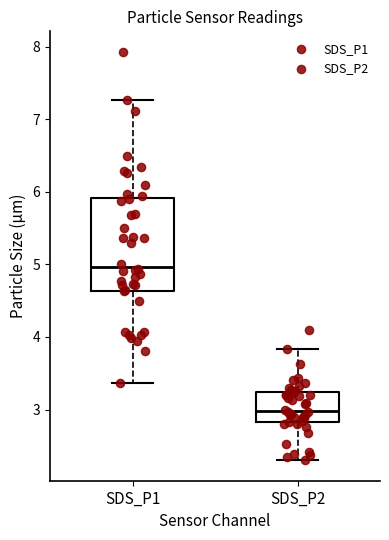

Which box's median line is the lowest?

SDS_P2